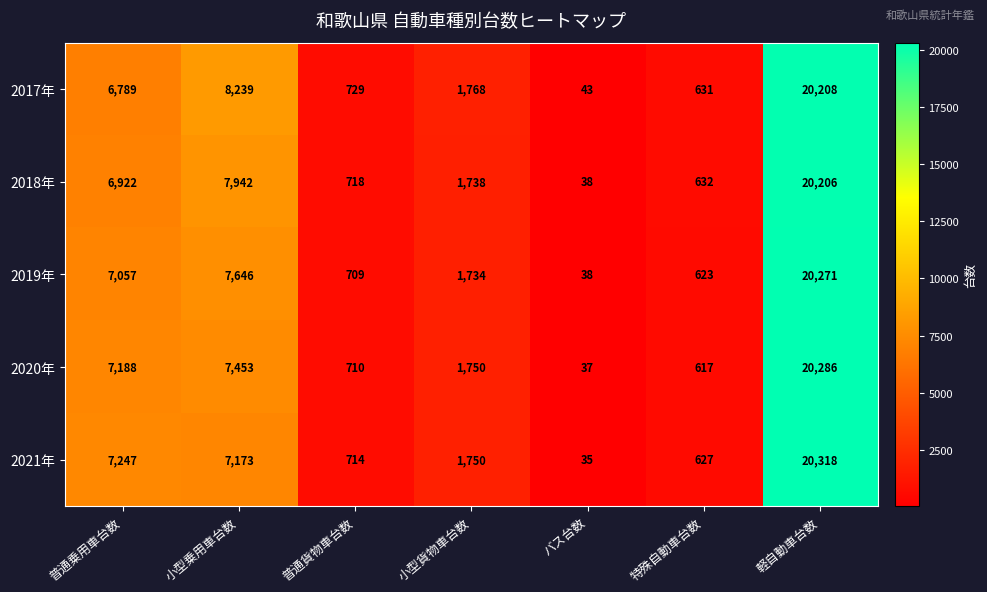

Which series changed the most between 普通乗用車台数 and 特殊自動車台数?

2021年